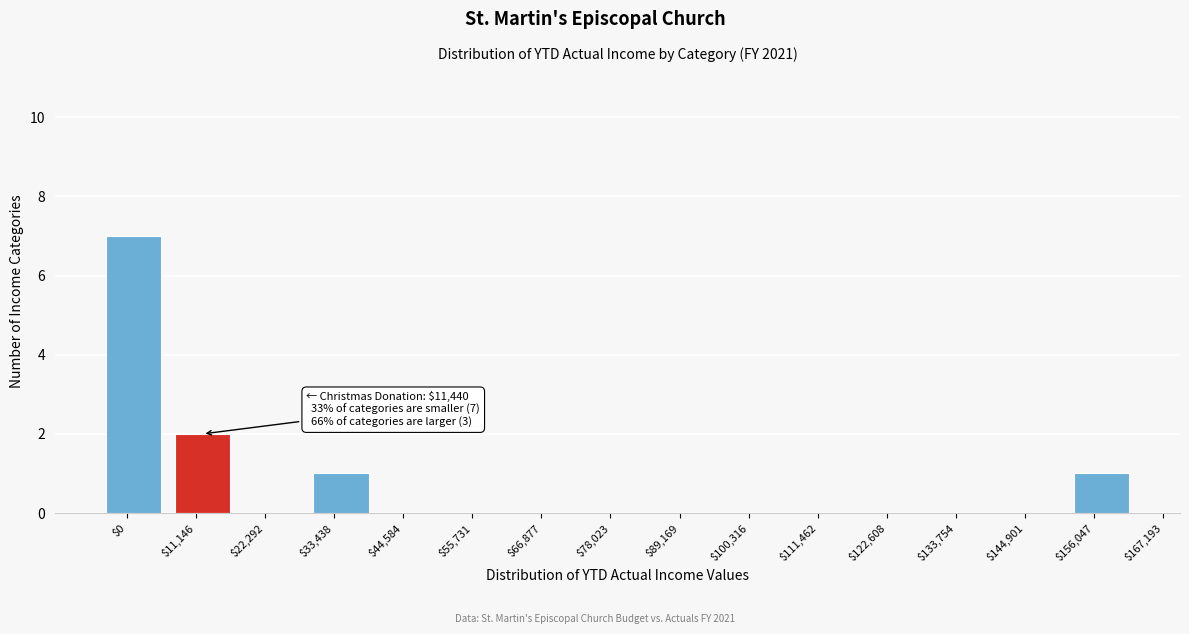

What is the greatest value displayed?

7